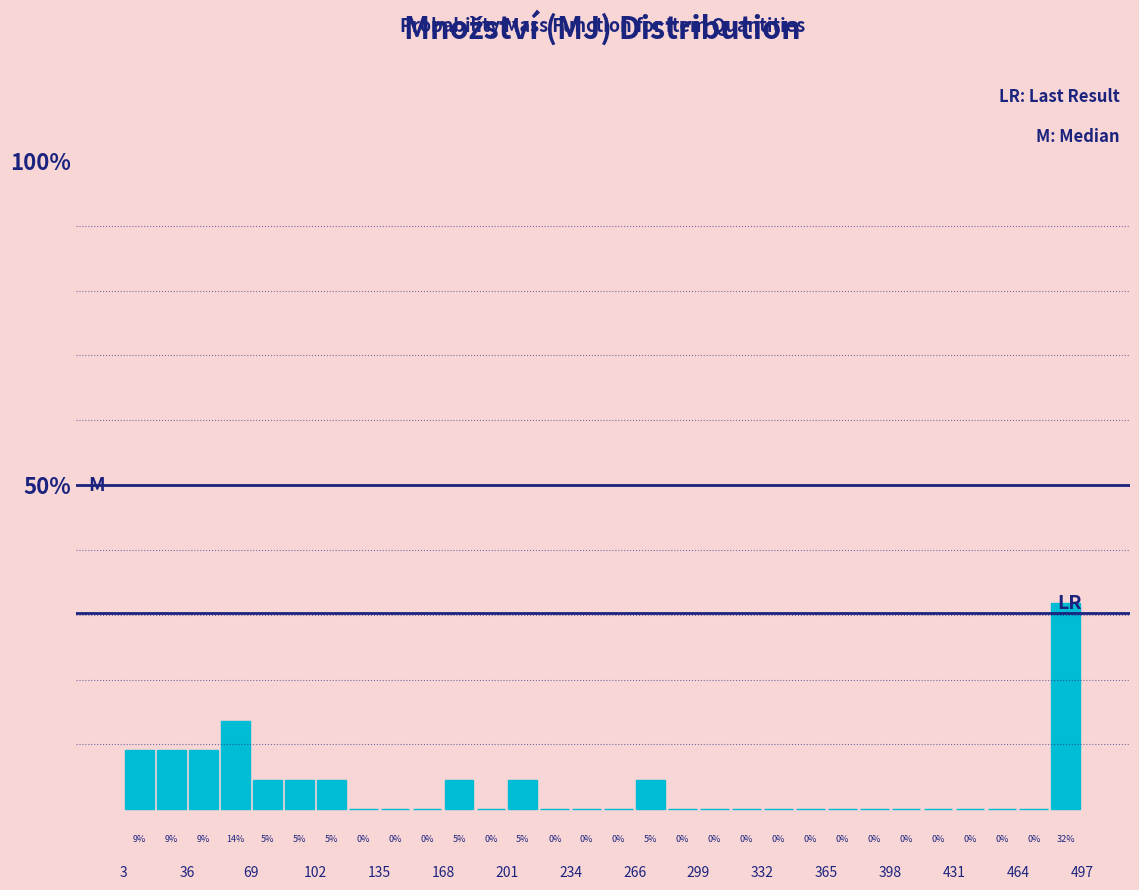

Around what value on the x-axis is the tallest bar? Give the approximate position of its centre, as read against the axis.

490